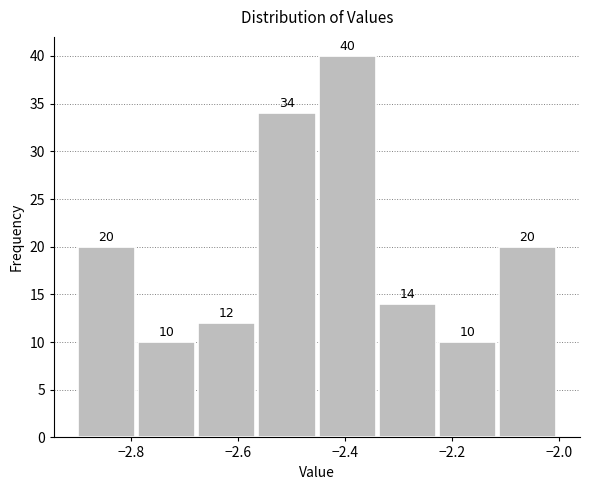

What is the height of the bar covering -2.12 to -2.00 on the x-axis? The bar edges are not printed on the chart, so give them approximately, as read against the axis.

20